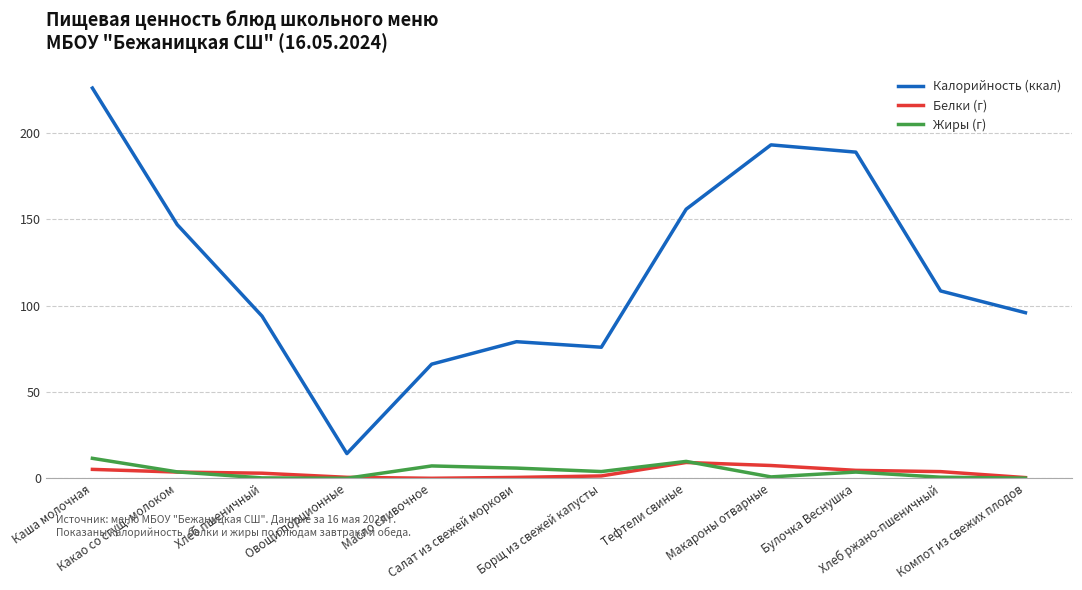

What is the greatest value displayed?

226.1